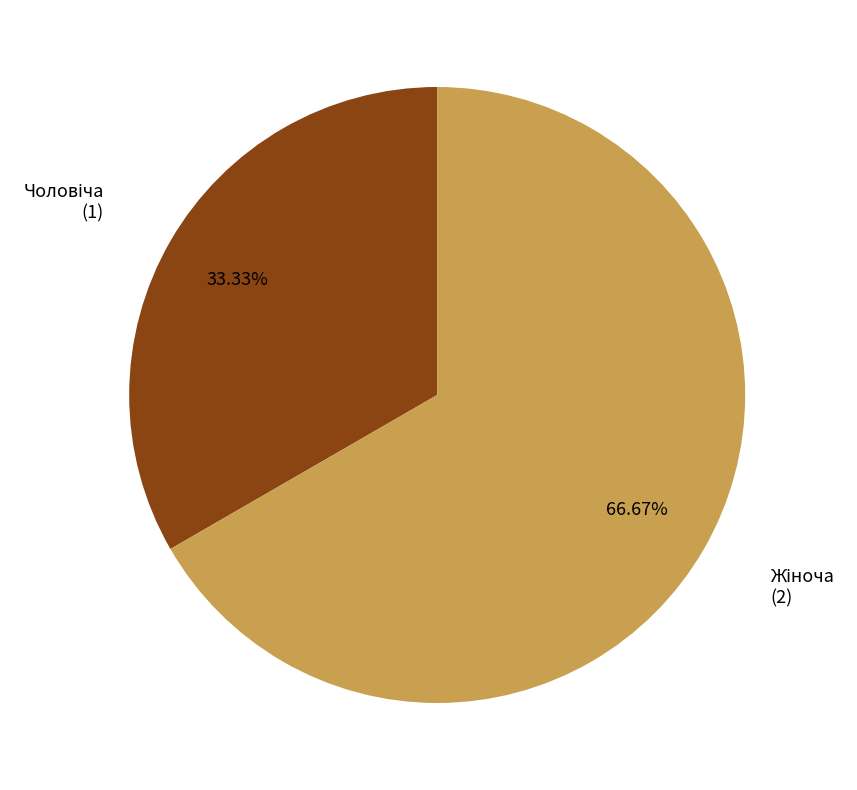

Is there any slice that represents more than half of the pie?

Yes